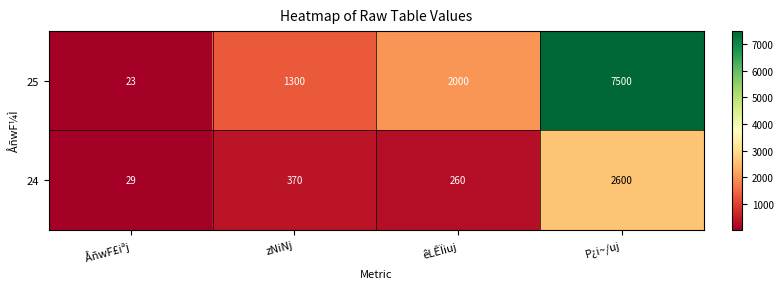

Rank the series by their maximum value, from highest to lowest.

25, 24